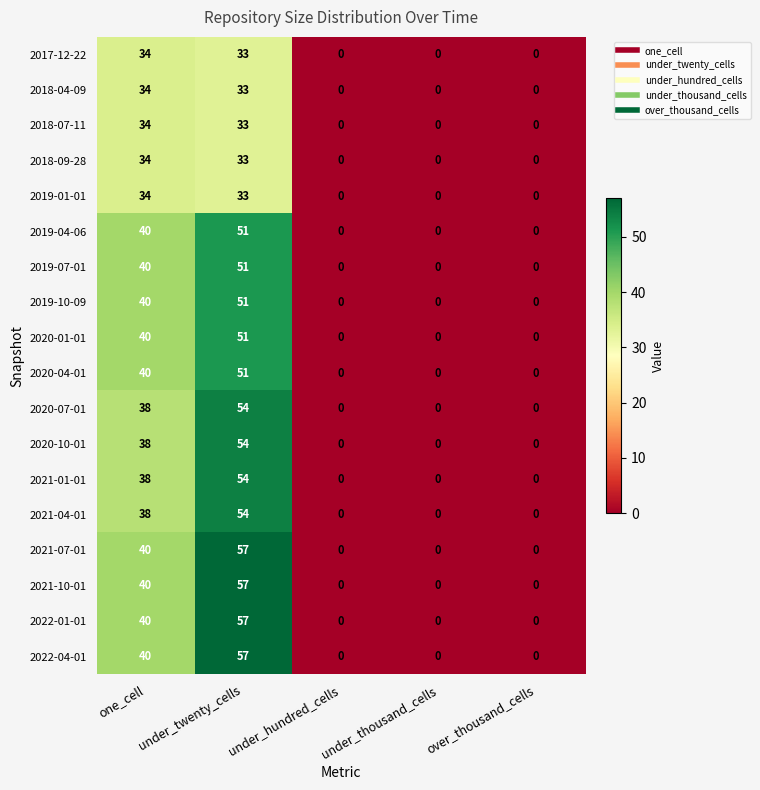

What is the average value of the 2021-10-01 series?

19